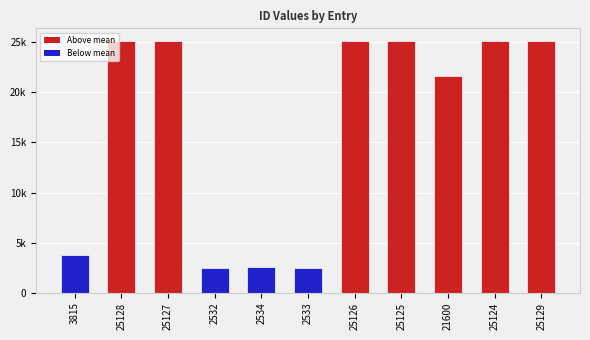

Where does the data first go above 25124?

25128